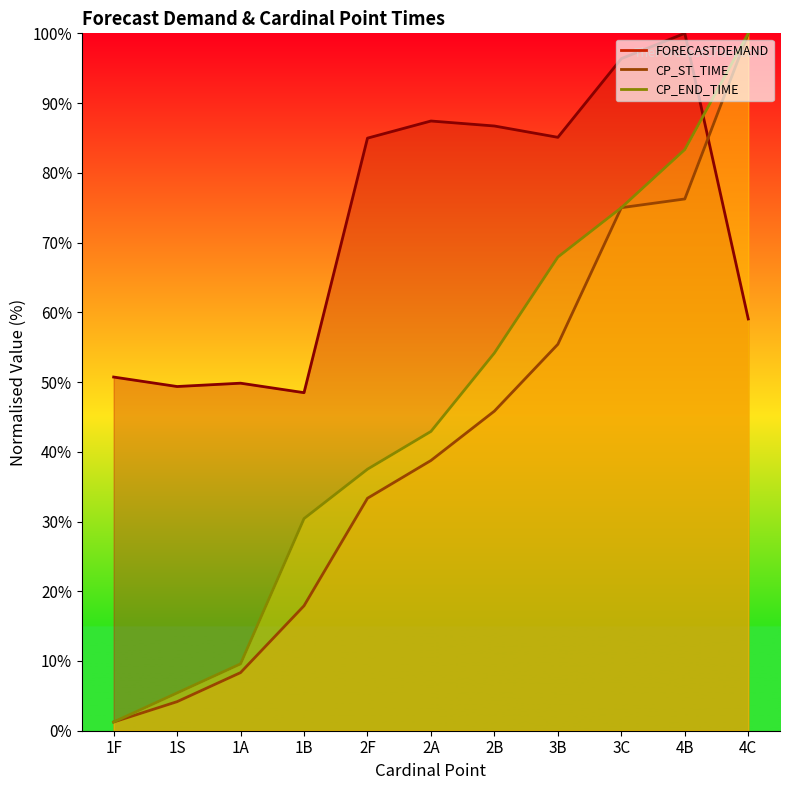

What is the difference between the FORECASTDEMAND values at 4C and 2A?

28.4